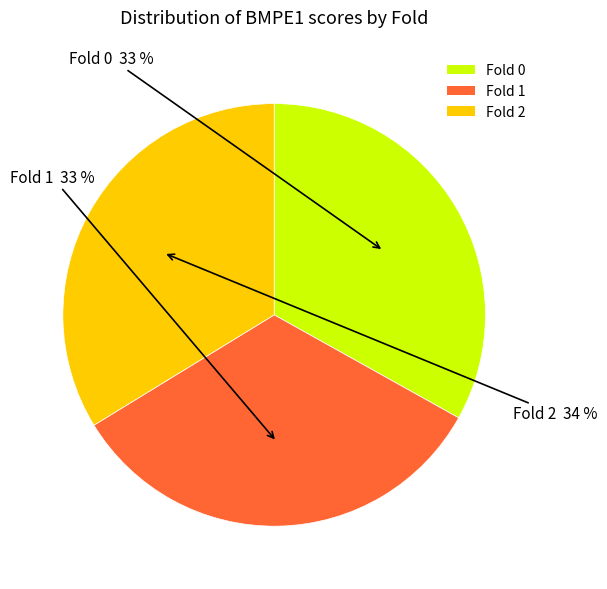

How many segments does this pie chart have?

3